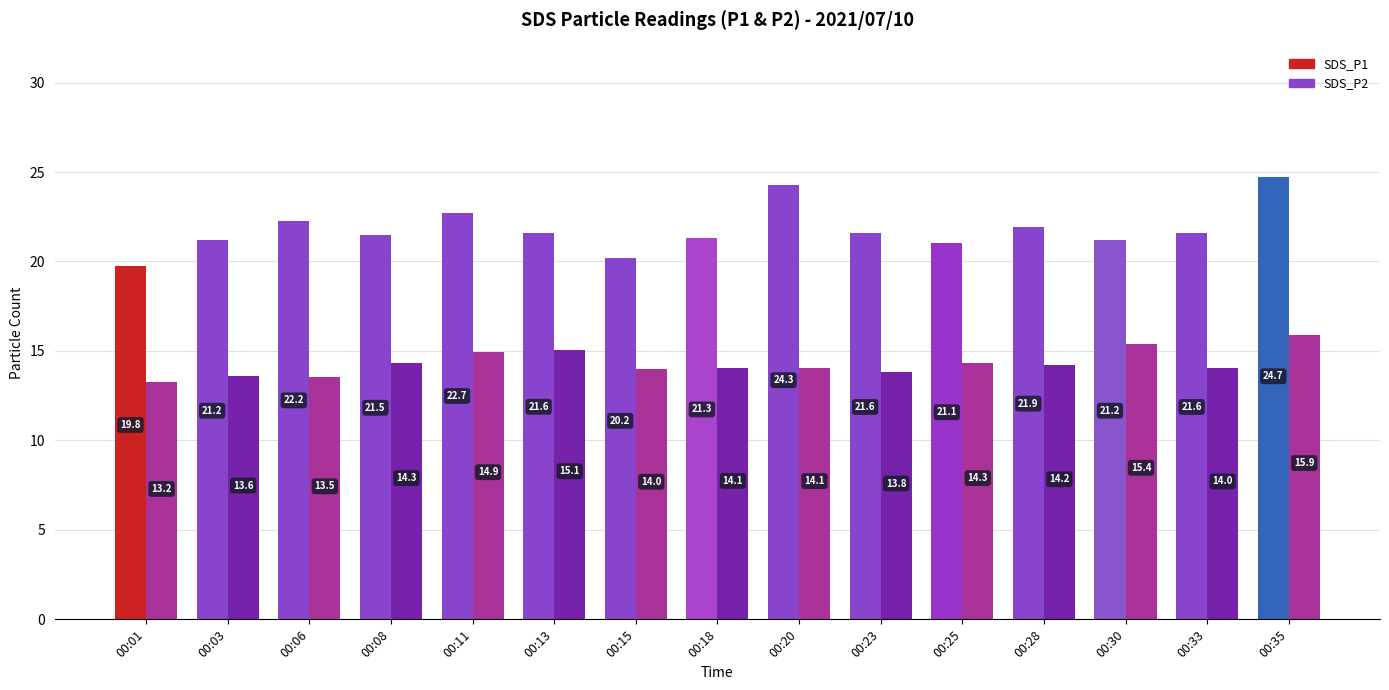

Which category has the lowest value across all series?

00:01